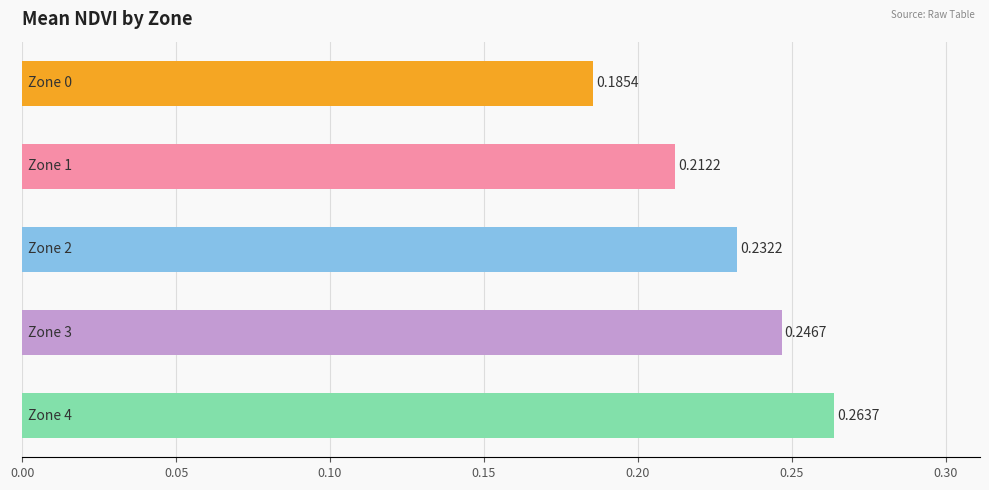

What is the sum of all values?

1.1